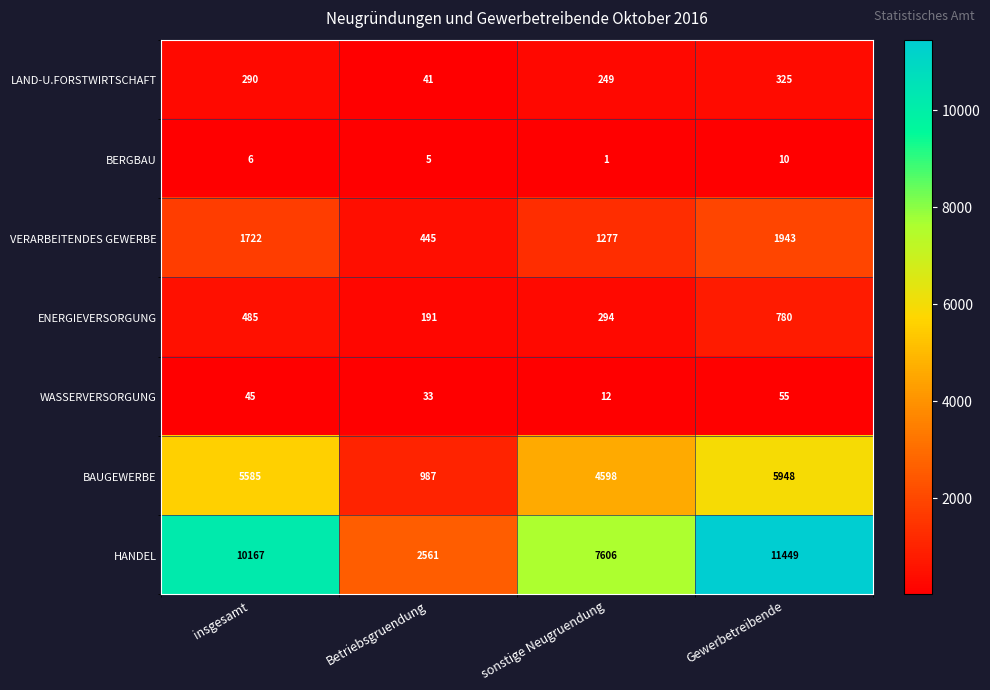

What is the sum of the BERGBAU values at Betriebsgruendung and insgesamt?

11